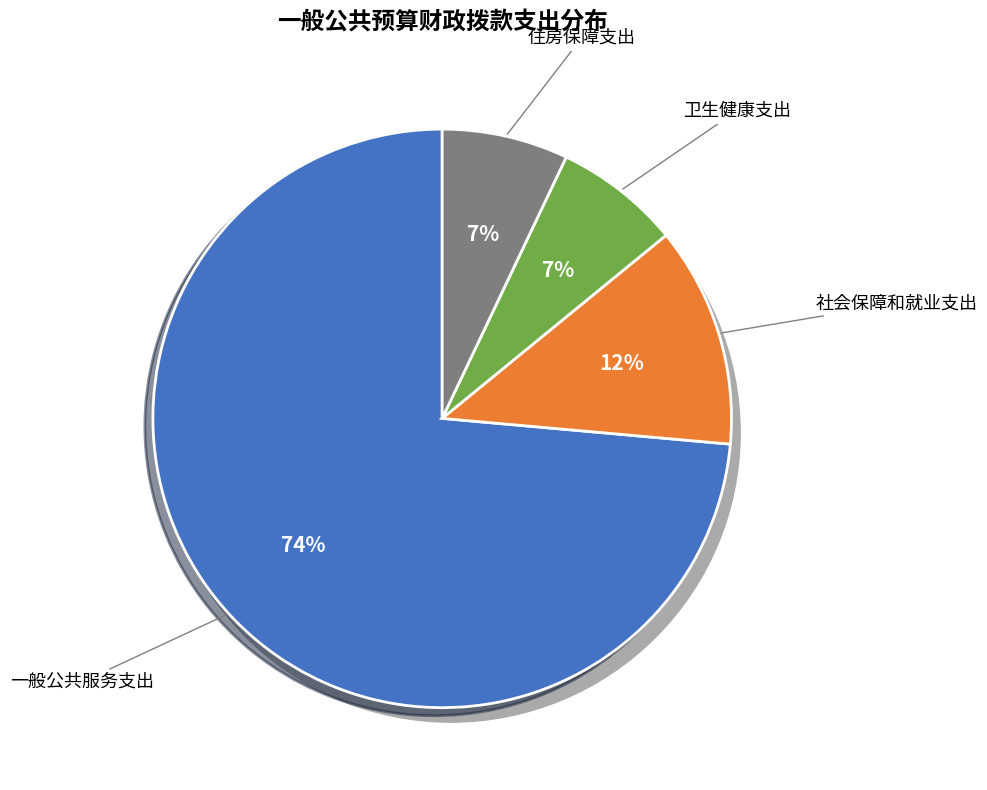

Which slice is the smallest?

卫生健康支出